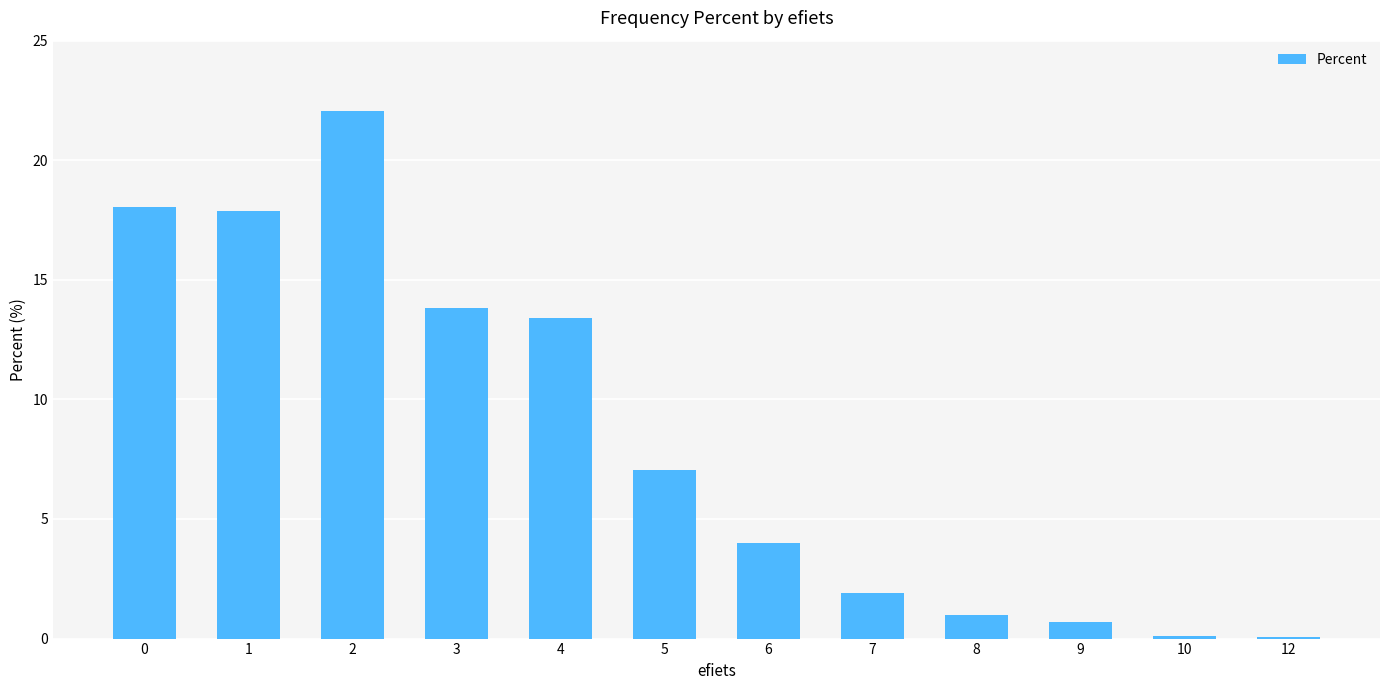

True or false: the data shows 9.3 at 5.

False